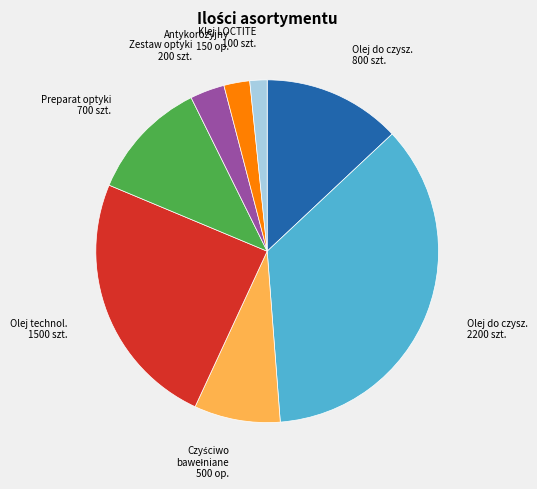

Is there any slice that represents more than half of the pie?

No